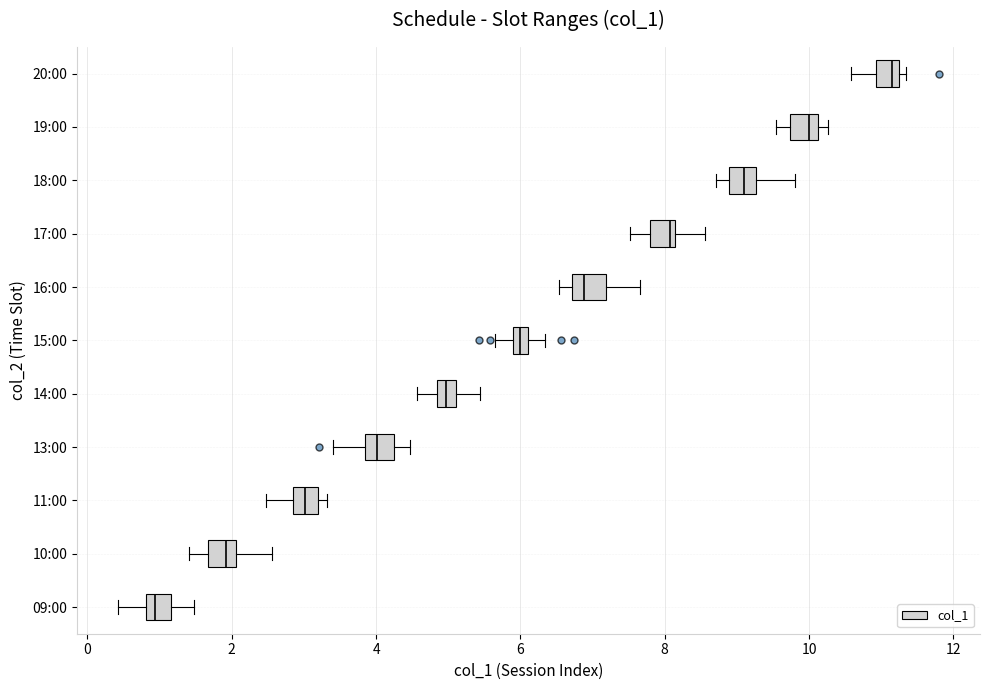

Where is the right edge of the box for 09:00 on the x-axis? The values are not printed on the chart, so give them approximately, as read against the axis.

1.2